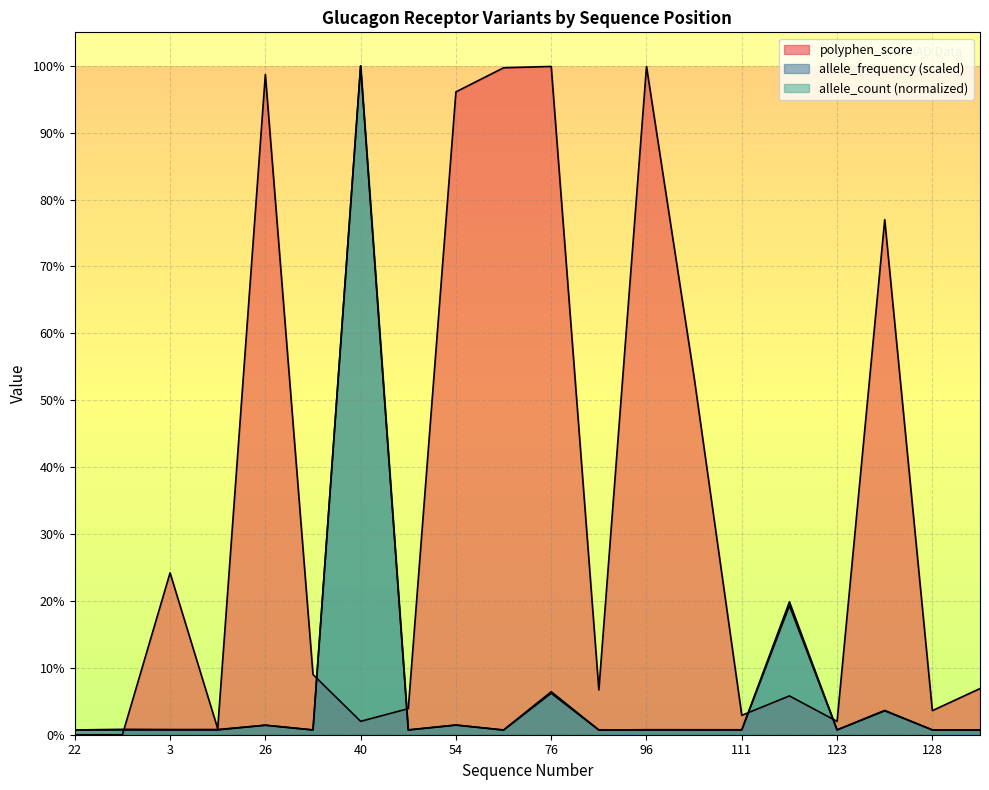

What value does the allele_frequency series have at 114?

0.2